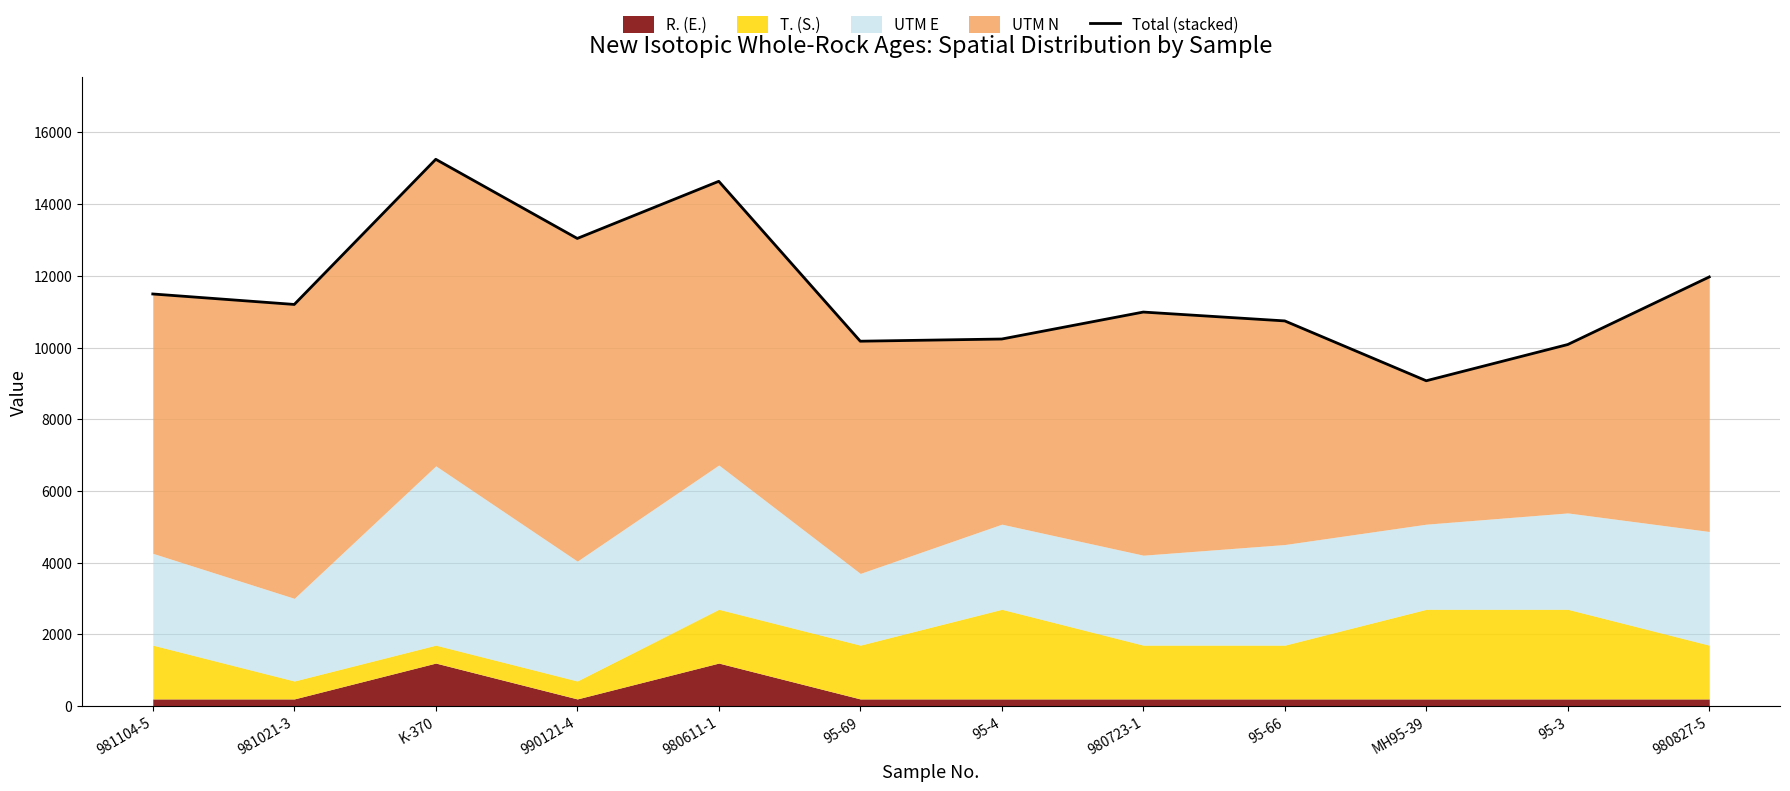

Rank the categories by value from highest to lowest.

K-370, 980611-1, 990121-4, 980827-5, 981104-5, 981021-3, 980723-1, 95-66, 95-4, 95-69, 95-3, MH95-39